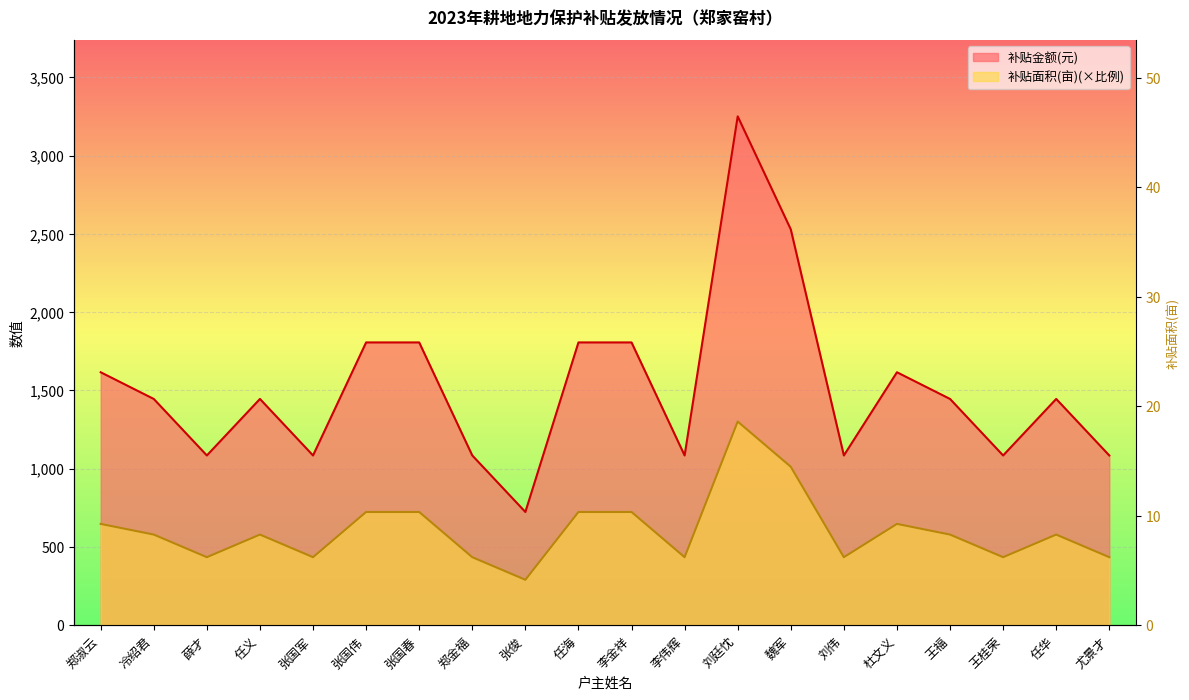

At which label is 补贴金额(元) closest to 794?

张国伟